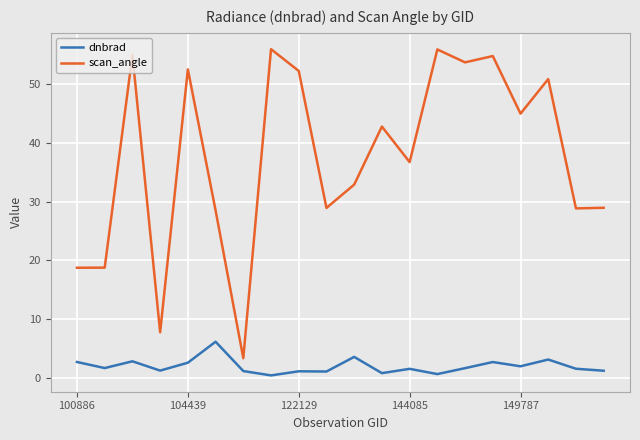

Does the chart have visible grid lines?

Yes